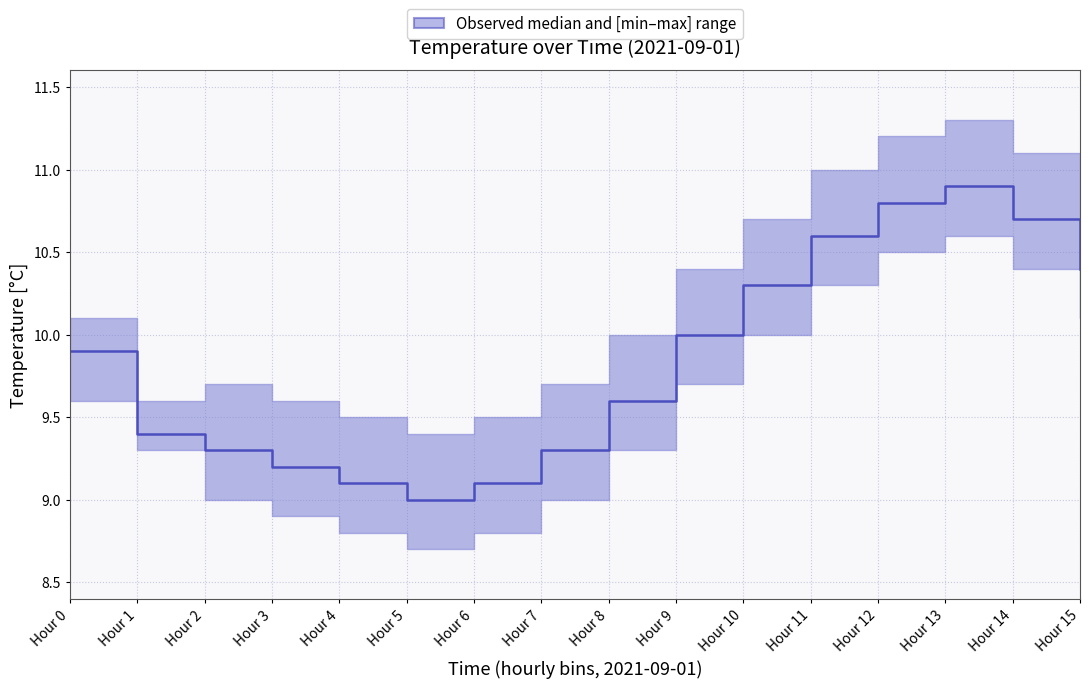

Where is the data nearest to the value 9?

Hour 5